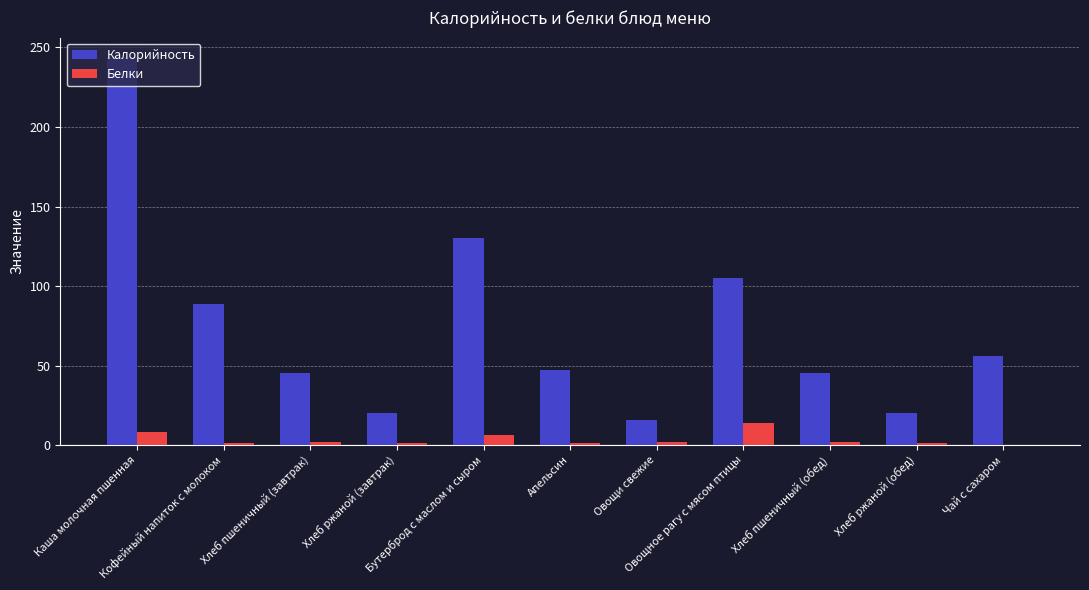

True or false: Калорийность has a value of 45 at Хлеб пшеничный (завтрак).

True